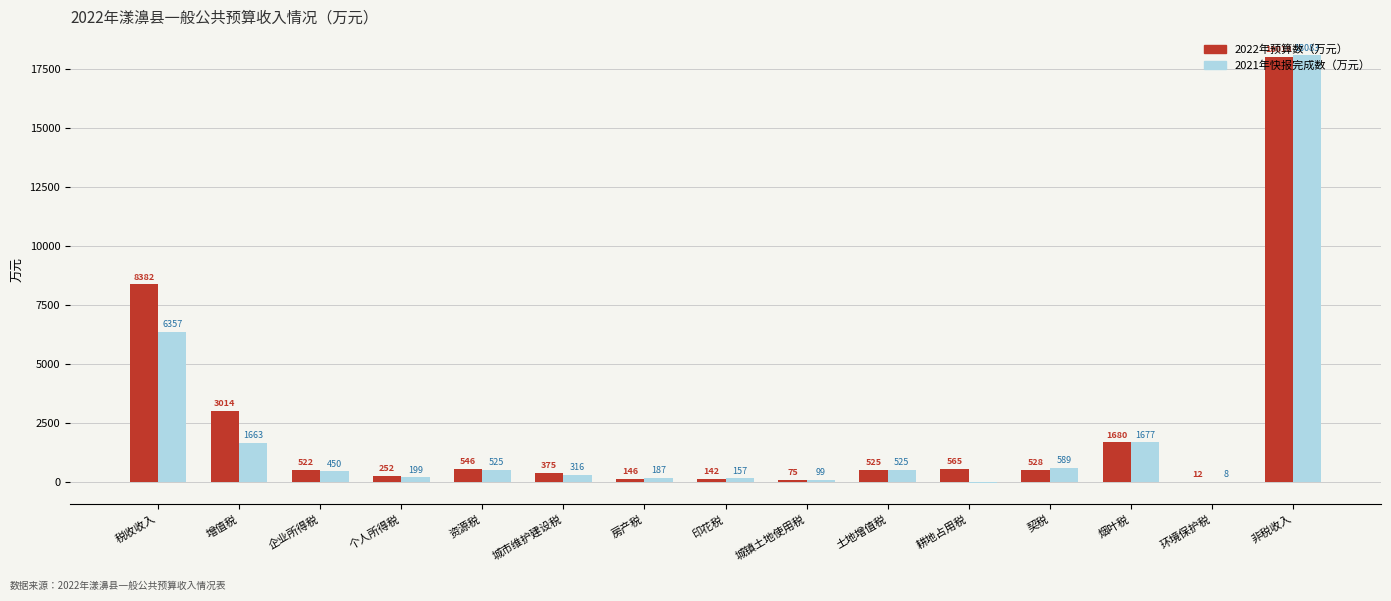

What is the greatest value displayed?

18083